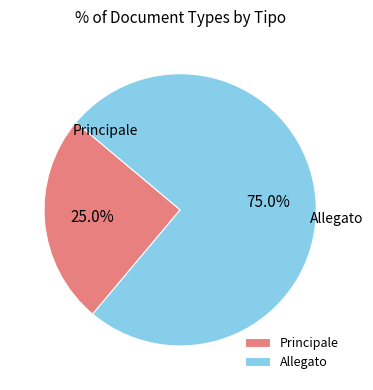

Is there any slice that represents more than half of the pie?

Yes